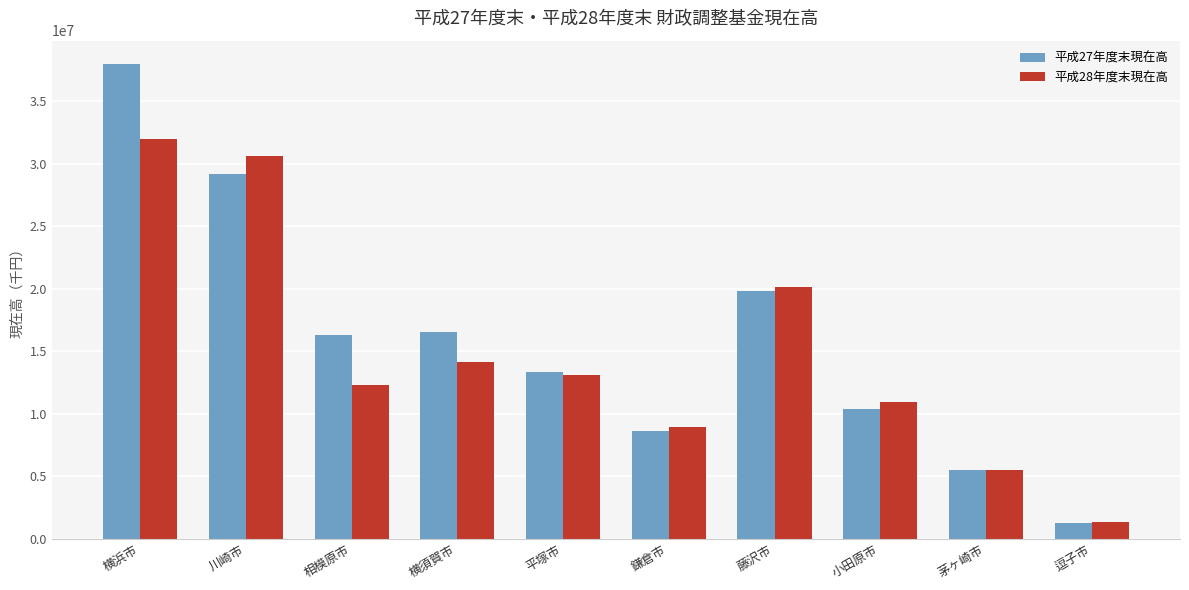

List the series in order of their overall mean, highest first.

平成27年度末現在高, 平成28年度末現在高